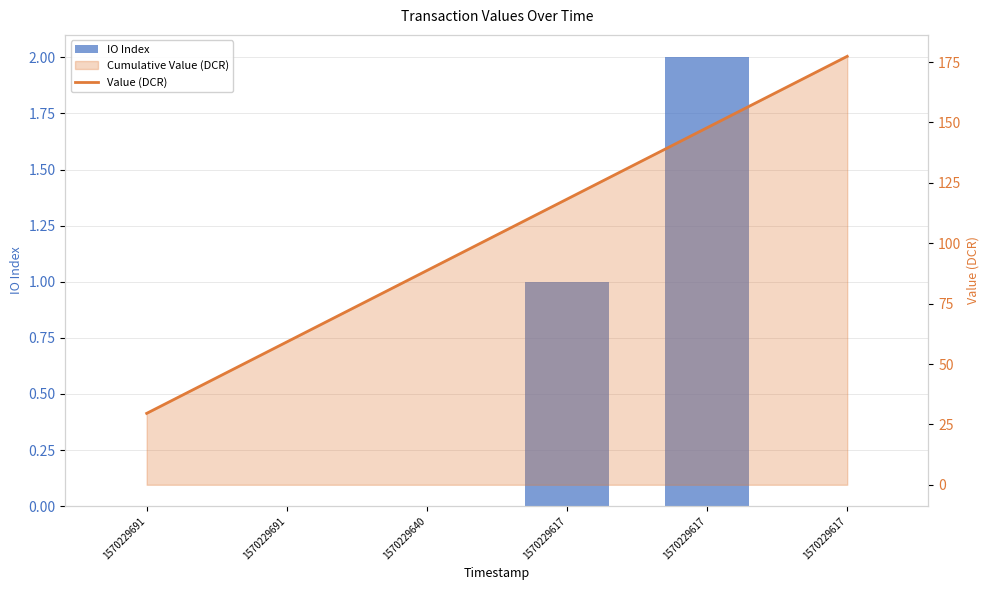

What is the difference between the highest and lowest values at 1570229691?

29.6